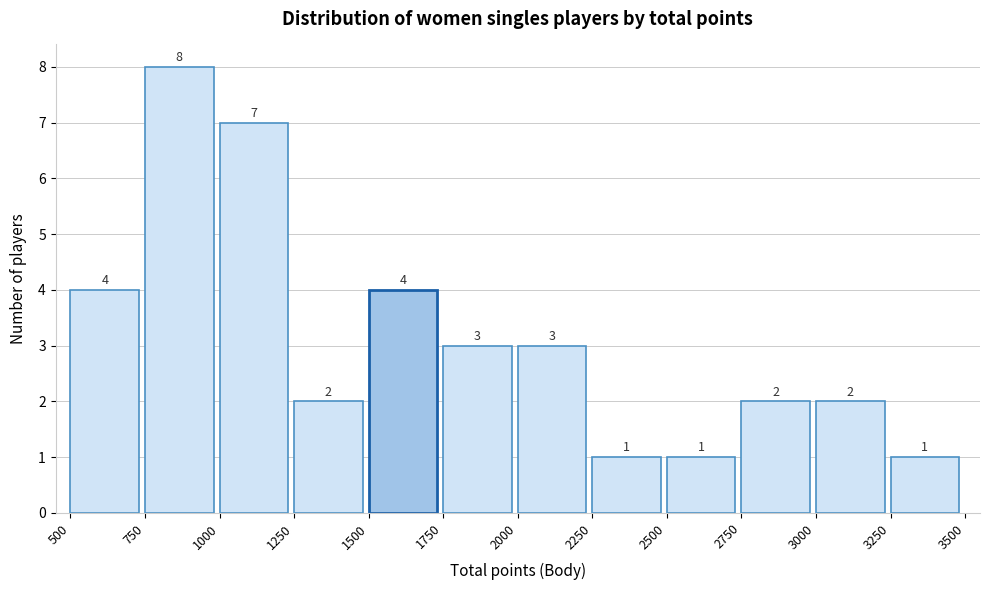

Which range on the x-axis has the tallest bar?

750 to 1000